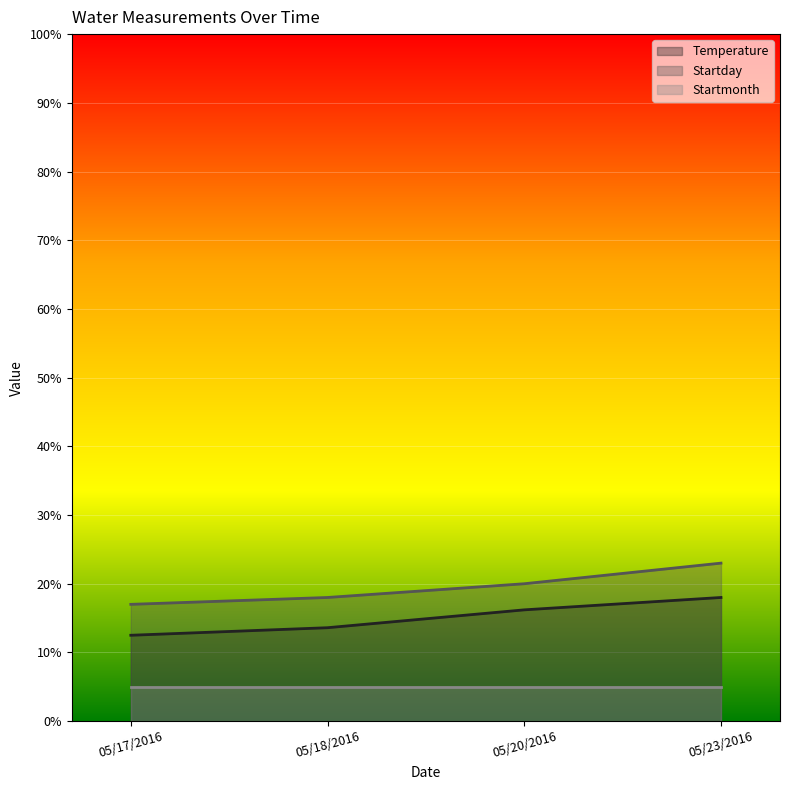

Where does the Temperature series first go above 16?

05/20/2016